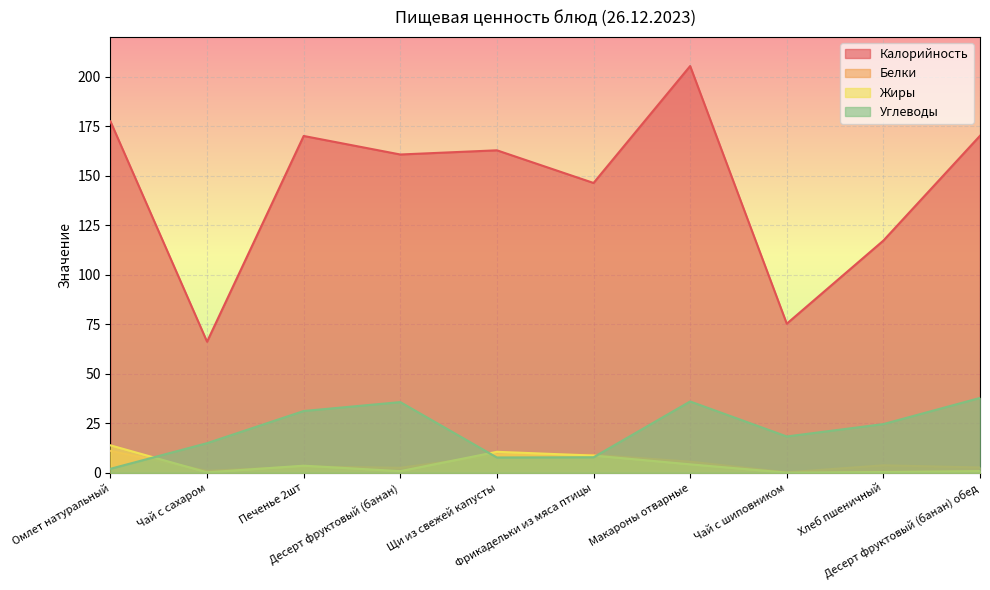

Where is the first local minimum for Жиры?

Чай с сахаром